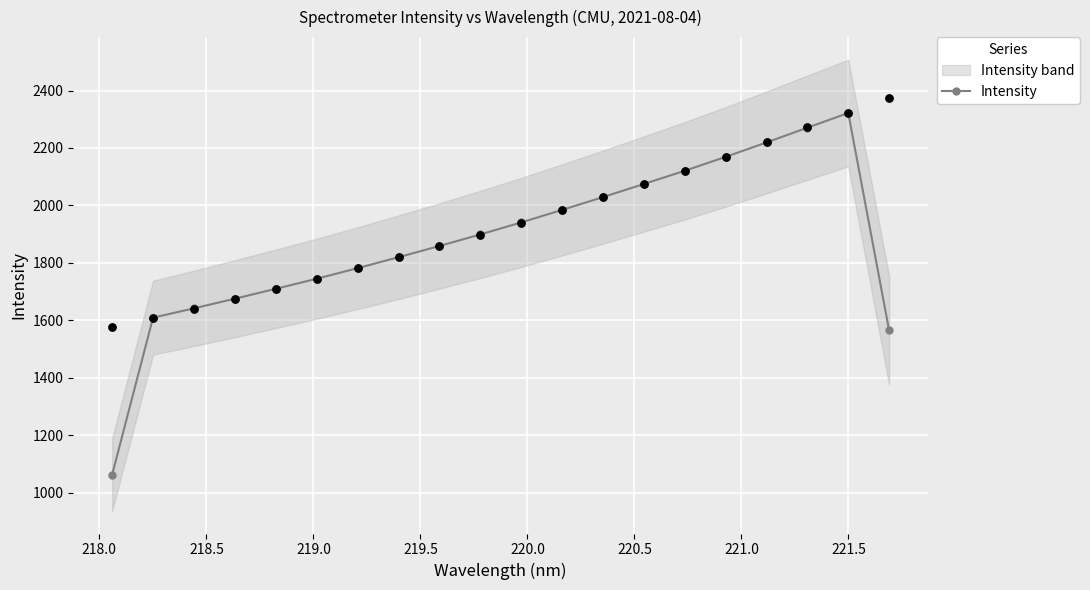

What is the value of the Intensity point at the 16th from the left?

2169.0